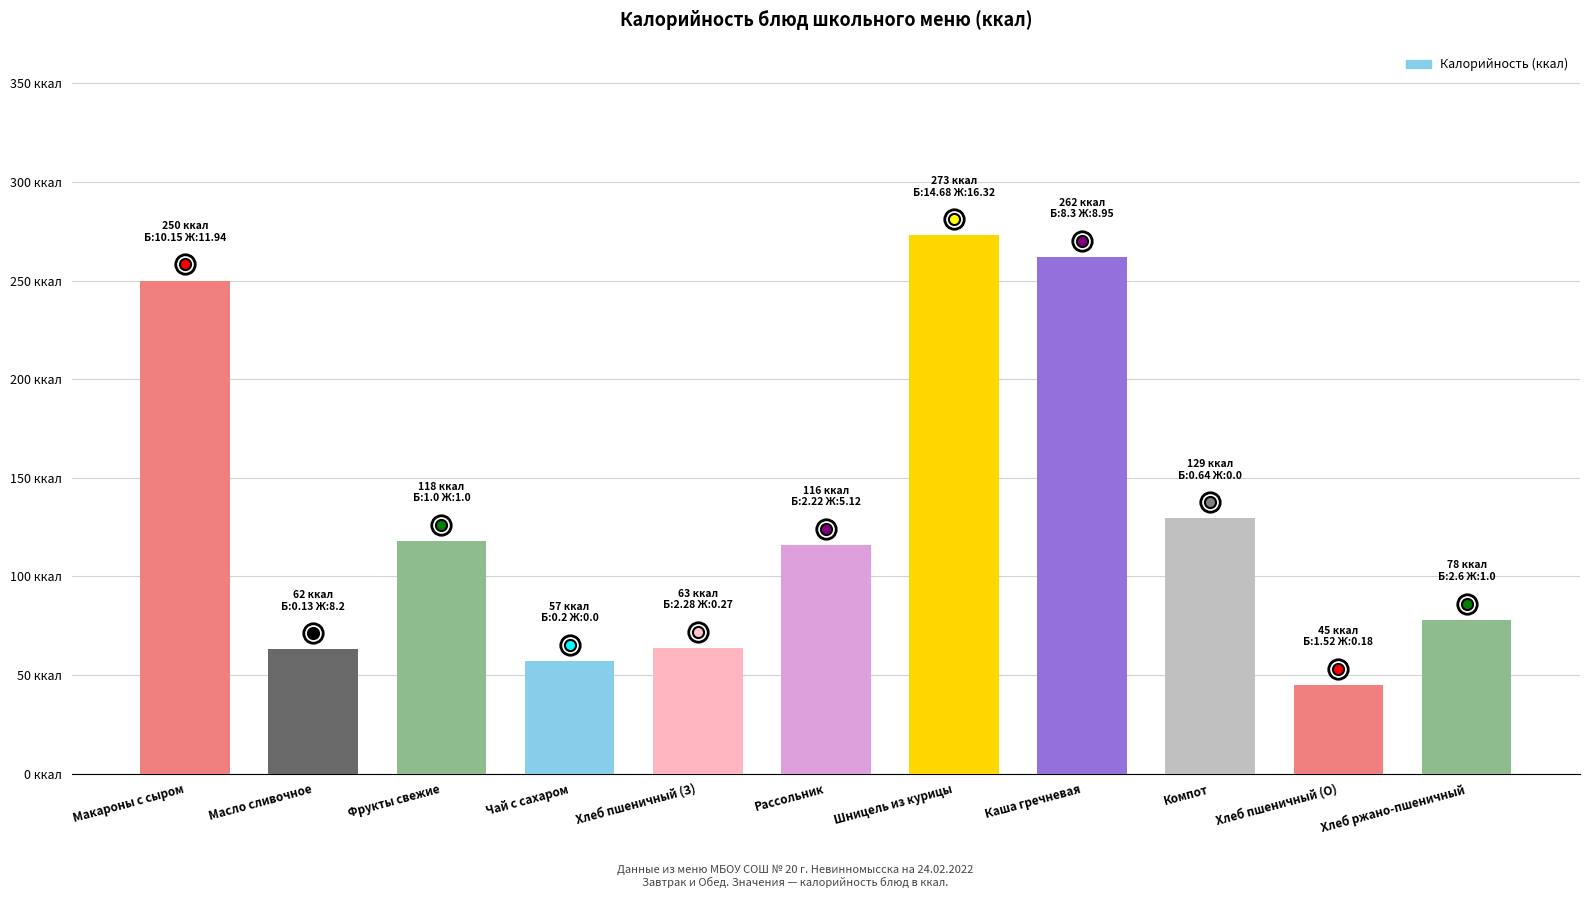

Reading left to right, transcribe all the data shown in this chart.

250.0	63.0	118.0	57.2	63.8	116.0	273.0	262.0	129.4	45.0	78.0